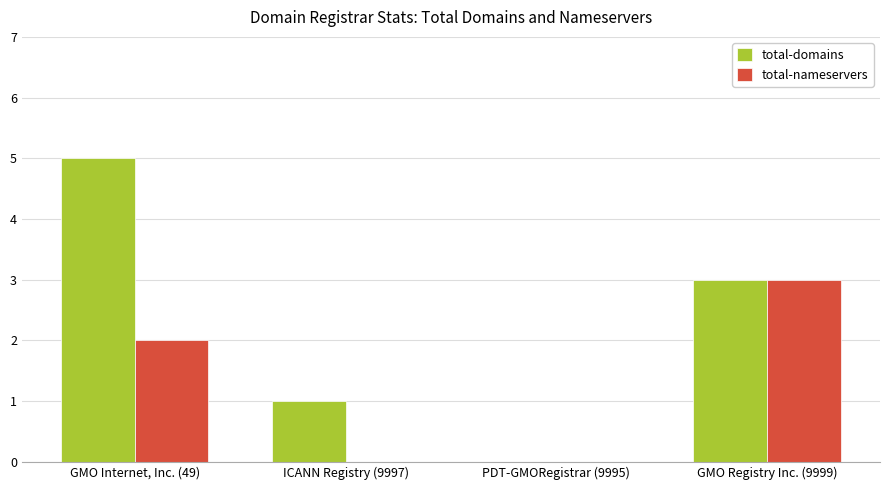

What is the total value across all series at ICANN Registry (9997)?

1